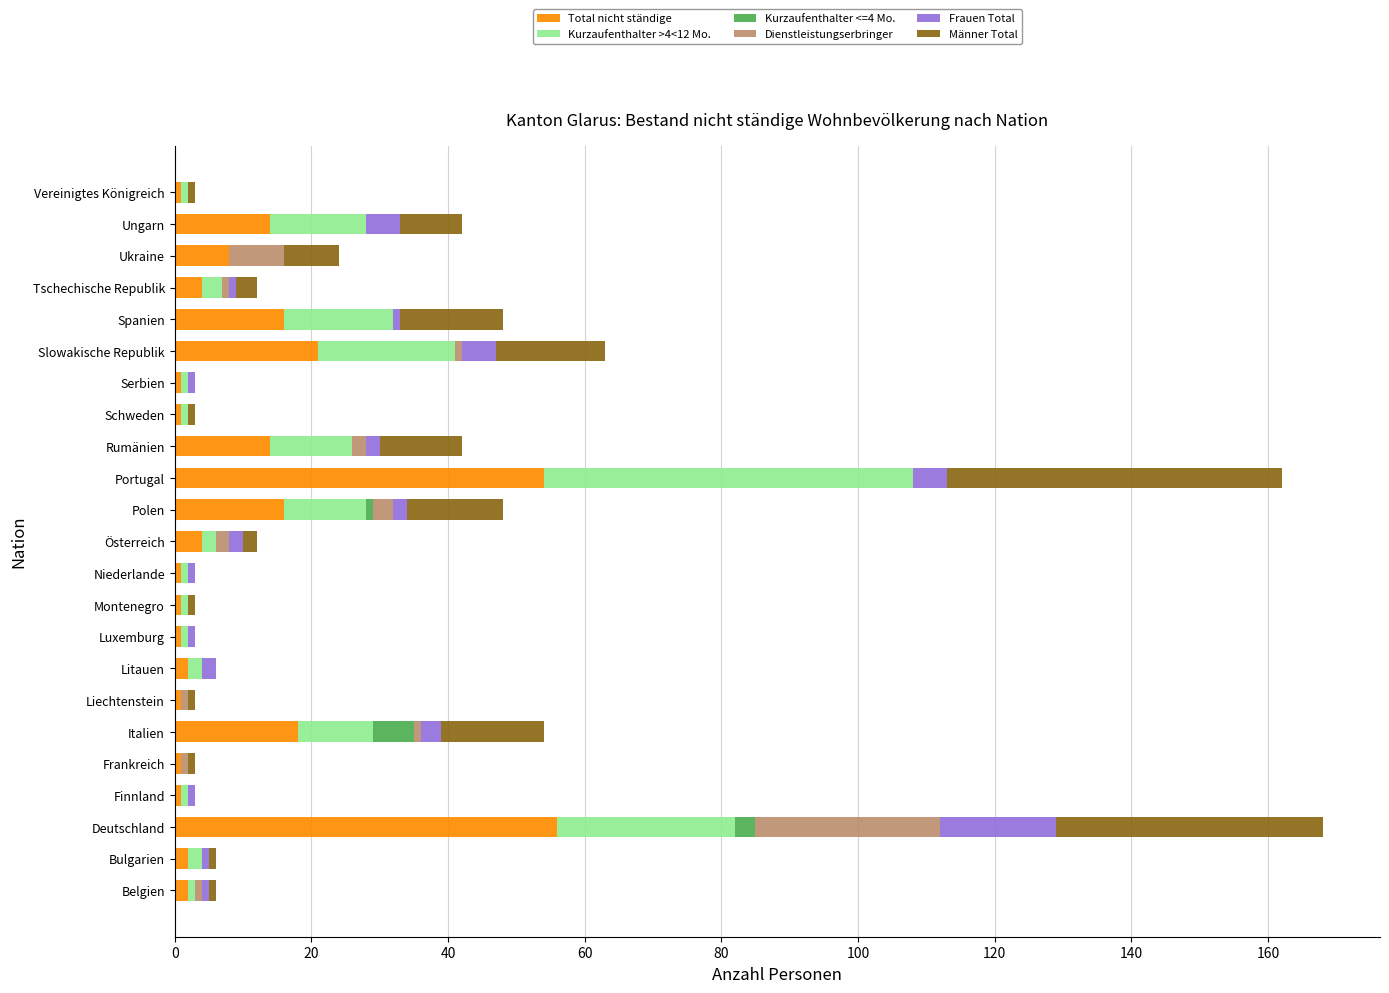

What are all the series names shown in the legend?

Total nicht ständige, Kurzaufenthalter >4<12 Mo., Kurzaufenthalter <=4 Mo., Dienstleistungserbringer, Frauen Total, Männer Total